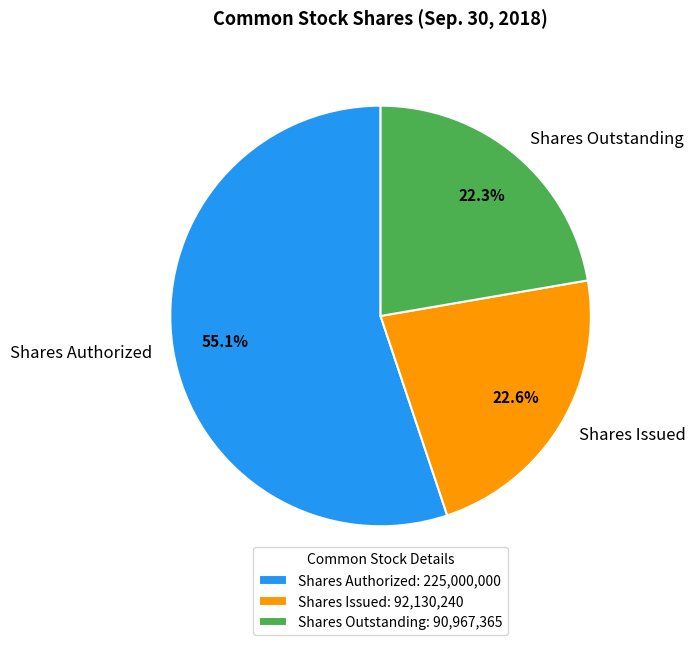

What percentage do Shares Issued and Shares Outstanding together represent?

44.9%